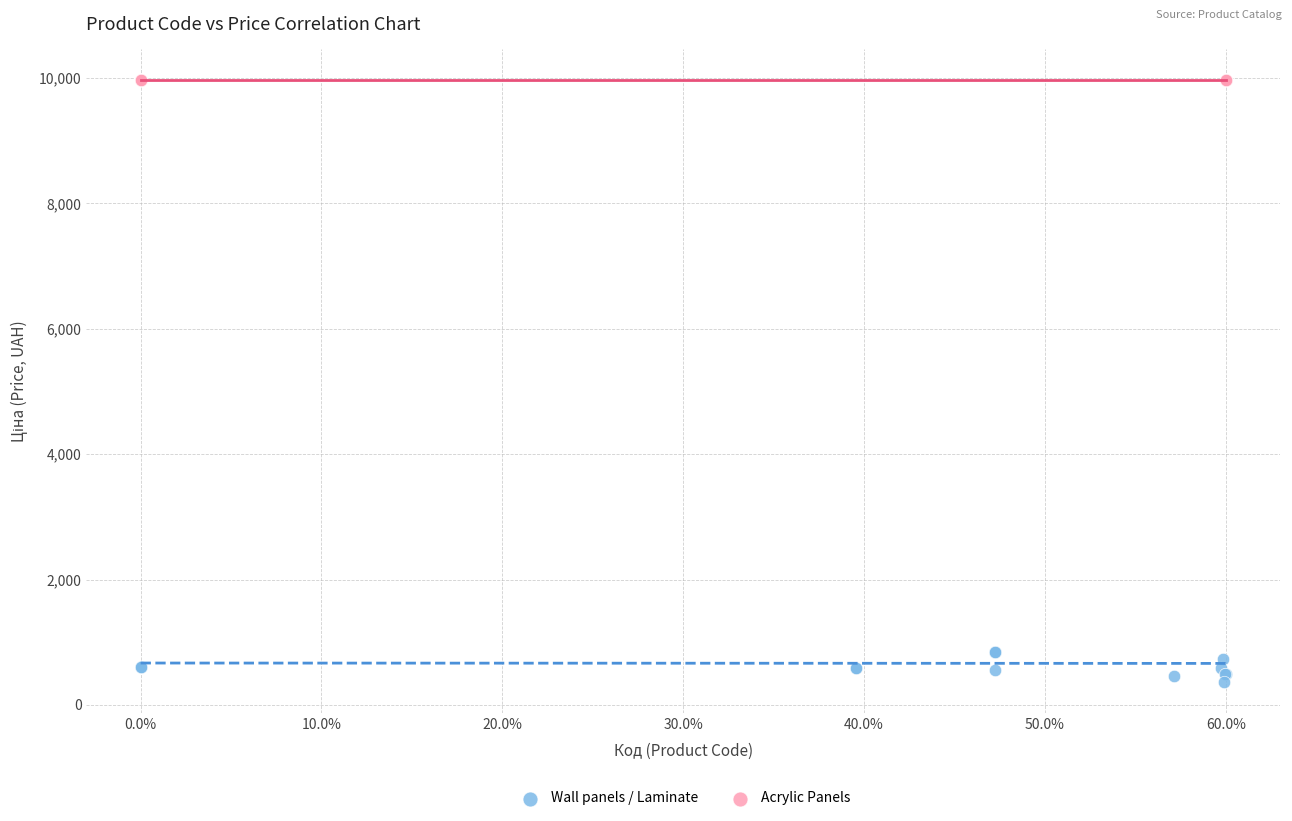

Which series reaches the maximum Y coordinate?

Acrylic Panels